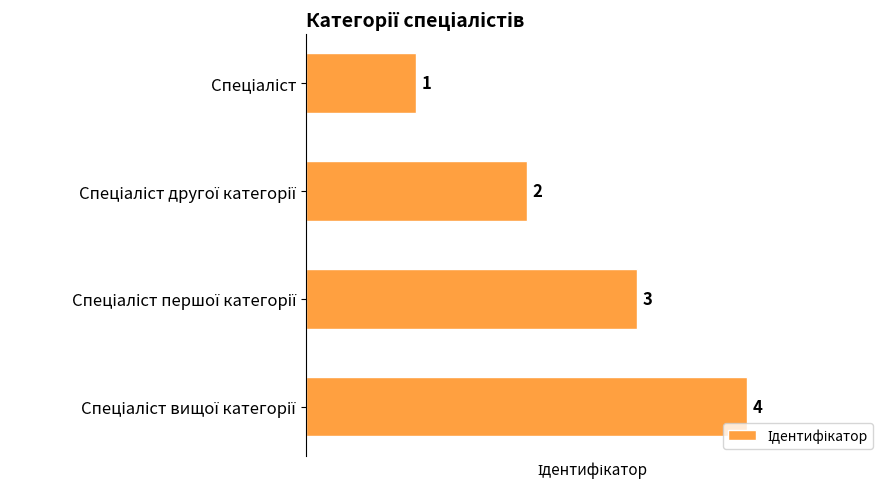

How many values are between 2 and 4?

3